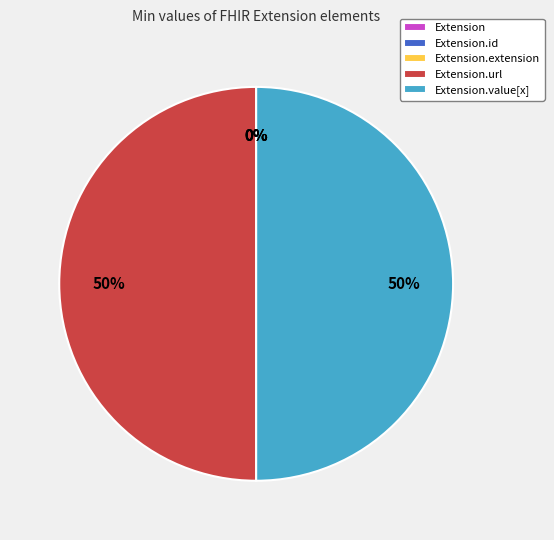

Which slice is the largest?

Extension.url